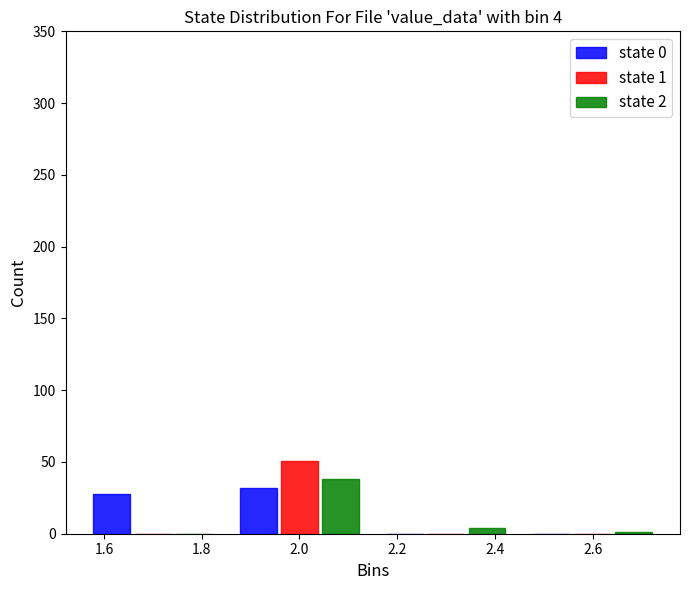

In the state 1 series, which range on the x-axis has the tallest bar?

1.85 to 2.15